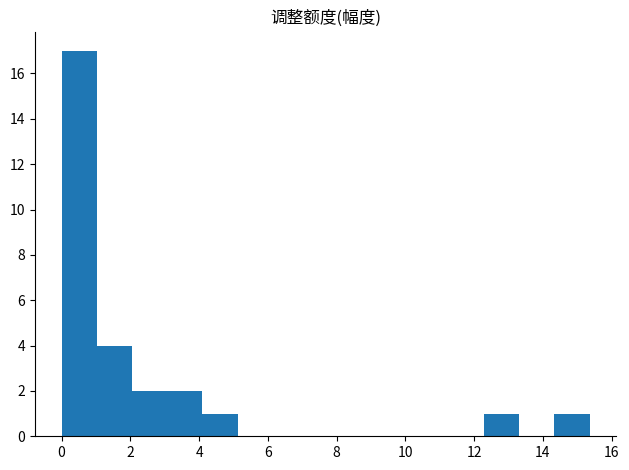

Reading left to right, transcribe this chart: for each bar, give the range it covers on the x-axis and its height. Neither the bar edges nor the heights are printed on the chart, so give them approximately, as read against the axes.

0.0 to 1.0: 17
1.0 to 2.0: 4
2.0 to 3.0: 2
3.0 to 4.0: 2
4.0 to 5.2: 1
5.2 to 6.2: 0
6.2 to 7.2: 0
7.2 to 8.2: 0
8.2 to 9.2: 0
9.2 to 10.2: 0
10.2 to 11.2: 0
11.2 to 12.2: 0
12.2 to 13.4: 1
13.4 to 14.4: 0
14.4 to 15.4: 1